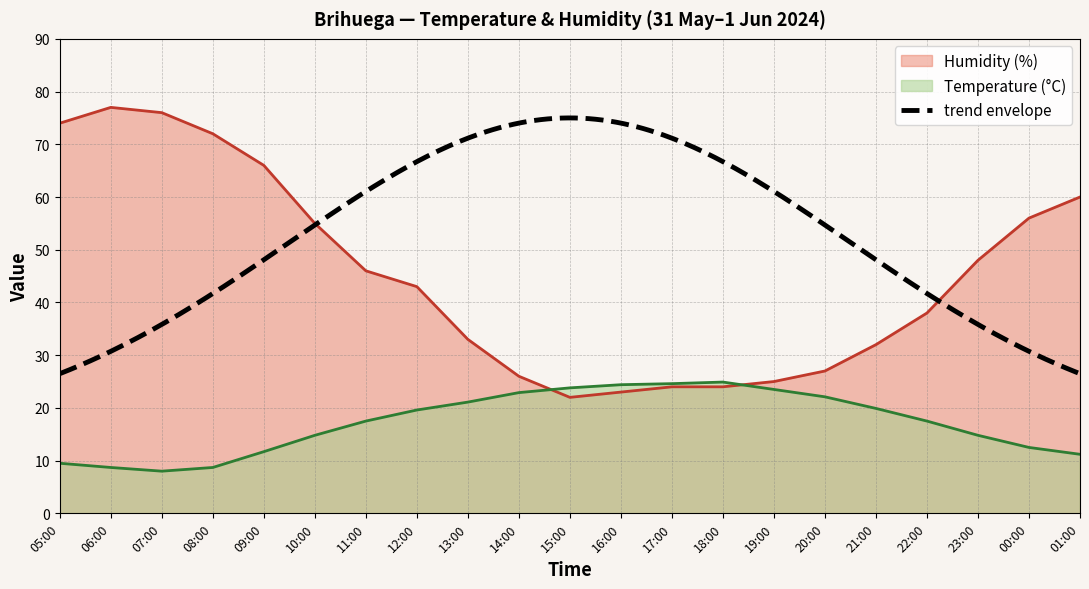

At how many categories does at least one series exceed 27?

14